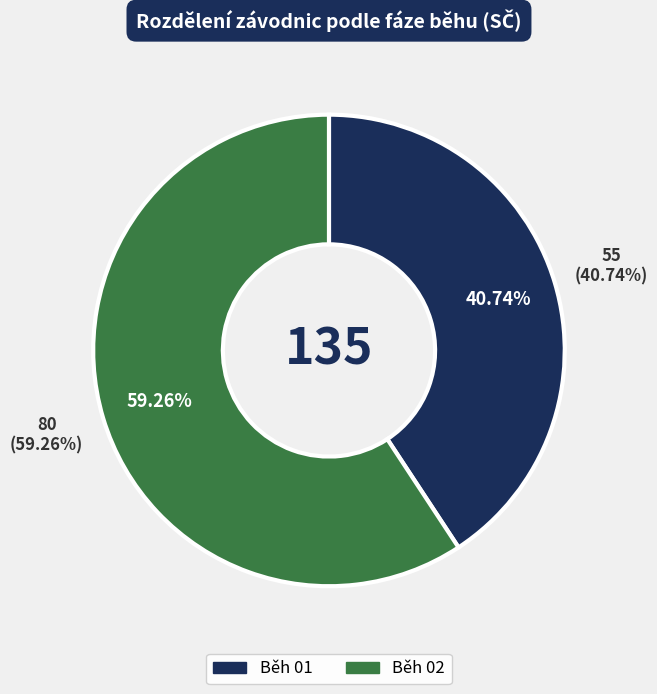

Count the number of slices in the pie.

5